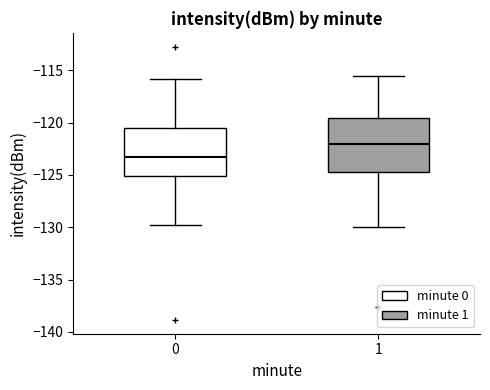

Reading left to right, transcribe this box plot: for each box, give where its median line is, the range the box spans, and where its two whiskers end, as read against the y-axis. The values are not printed on the chart, so give them approximately, as read against the axis.

0: median -123.5, box -125.0 to -120.5, whiskers -130.0 to -116.0
1: median -122.0, box -124.5 to -119.5, whiskers -130.0 to -115.5